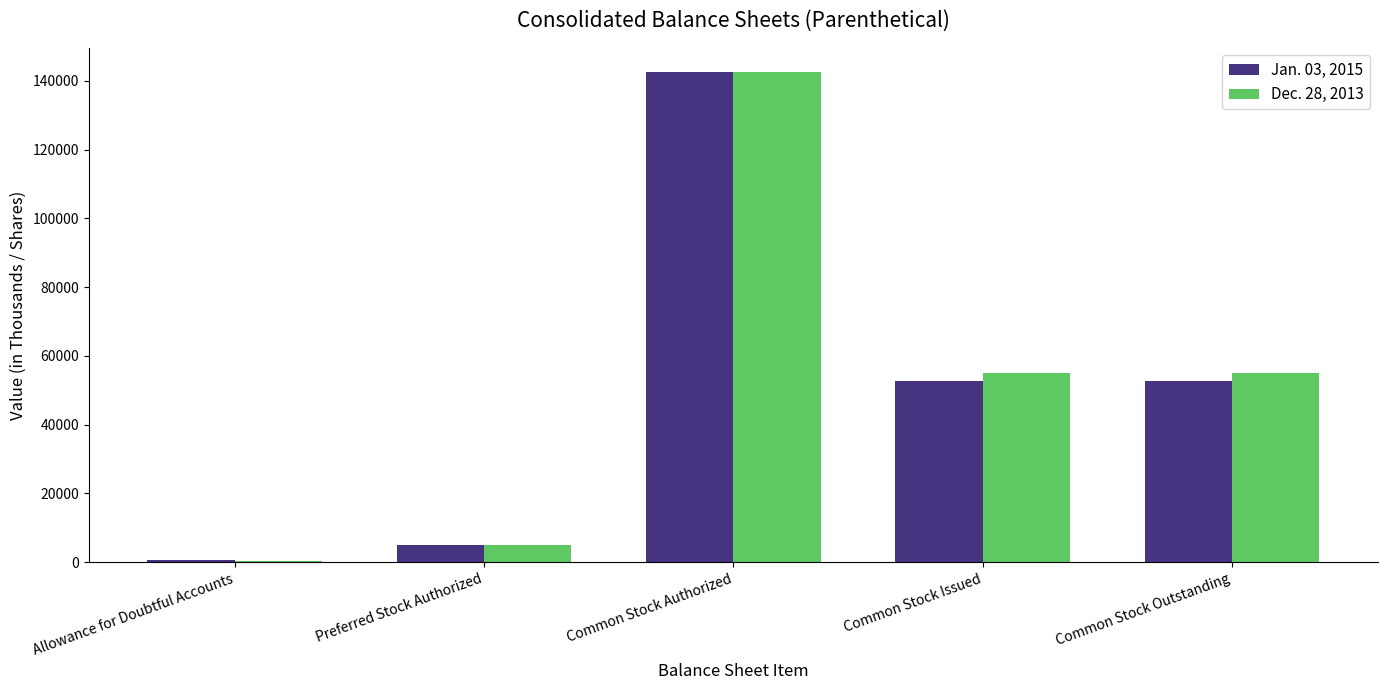

What are all the series names shown in the legend?

Jan. 03, 2015, Dec. 28, 2013